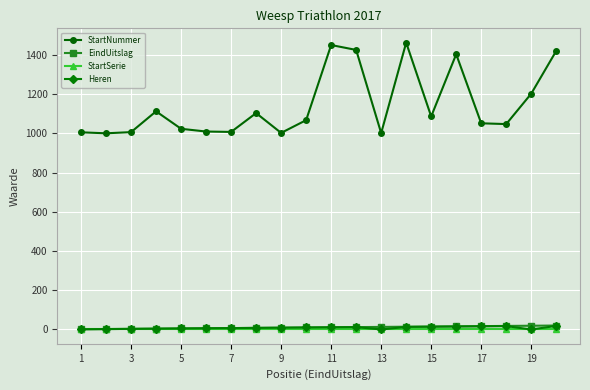

Which series has the largest range (max minus min)?

StartNummer